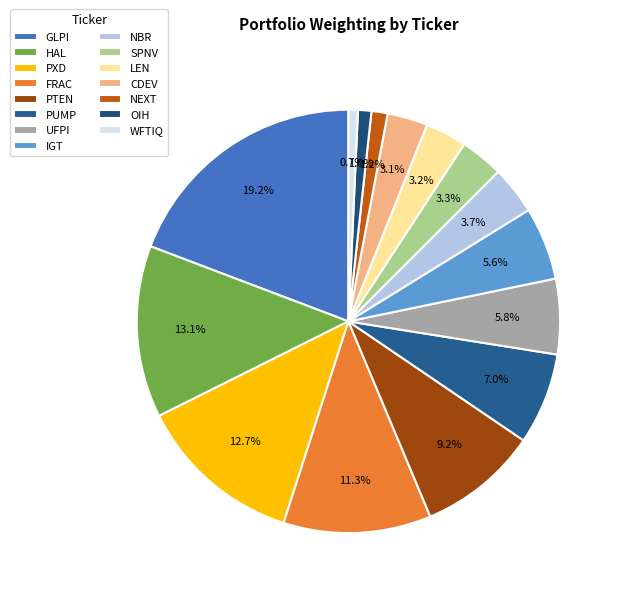

Count the number of slices in the pie.

15